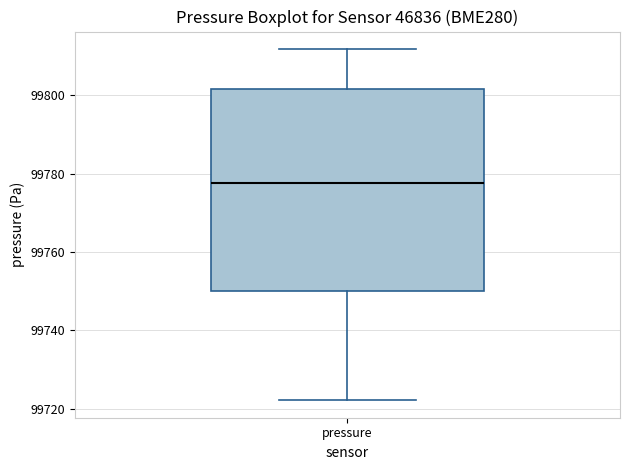

Where does the lower whisker of the box for pressure end on the y-axis? The values are not printed on the chart, so give them approximately, as read against the axis.

99722